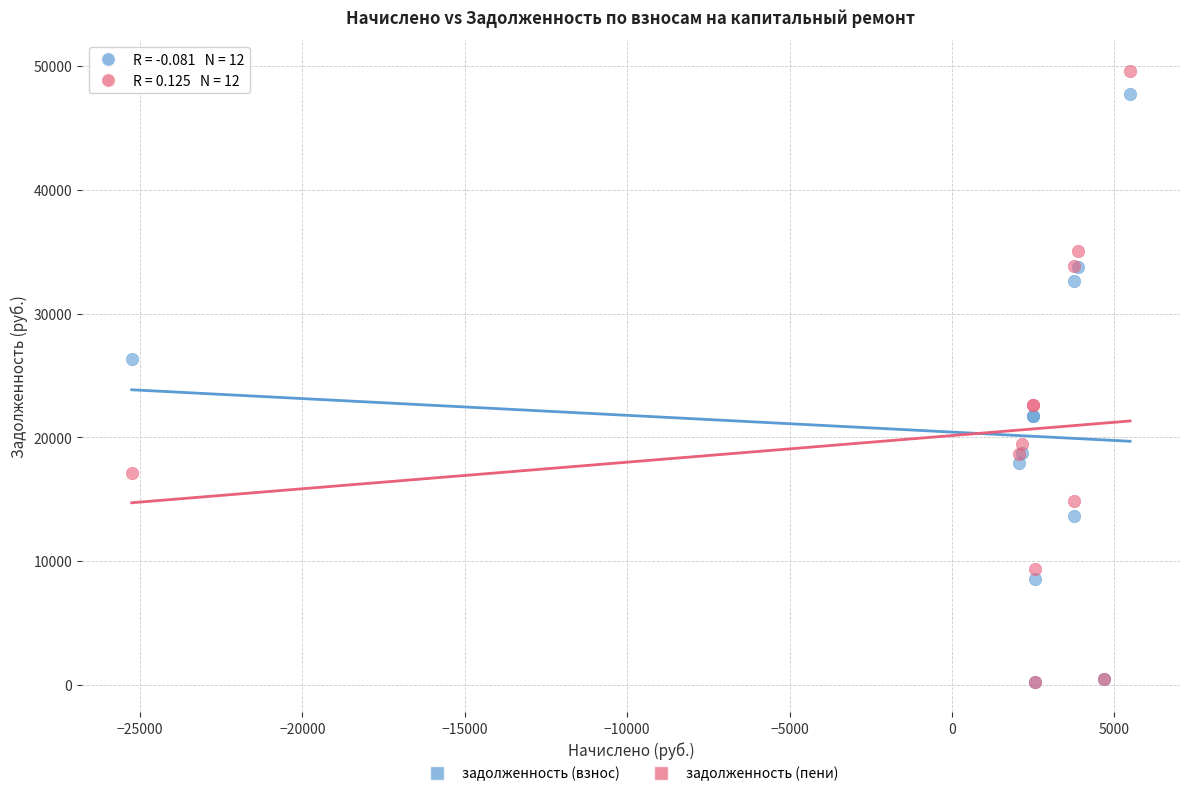

Across all series, what Y value is closest to 24934?

26334.7